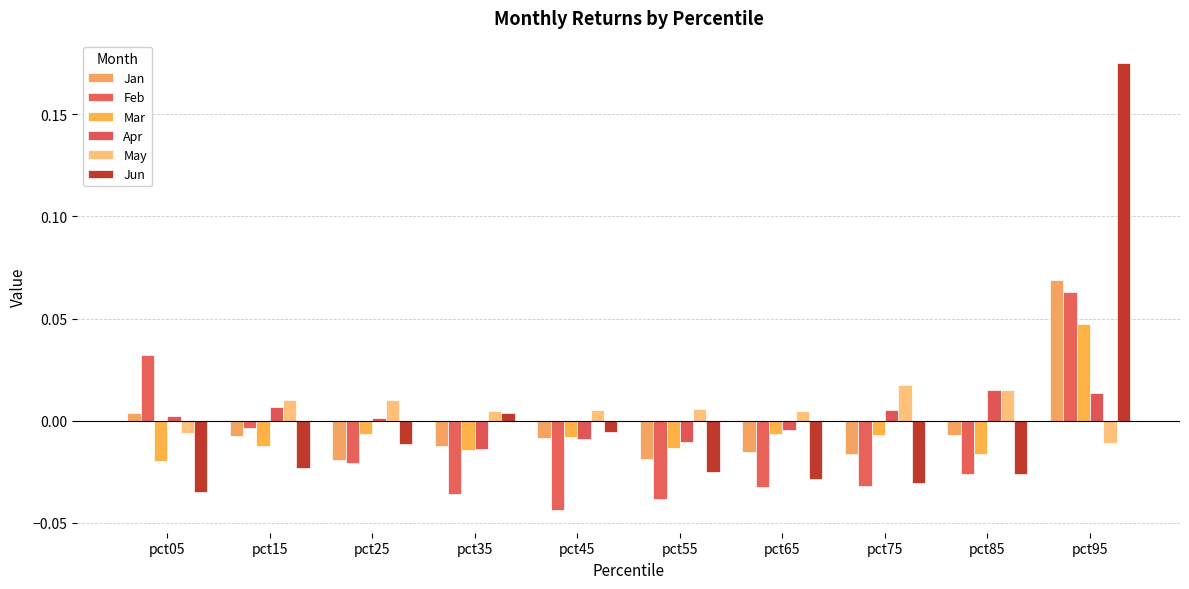

At which label is May closest to 0?

pct35